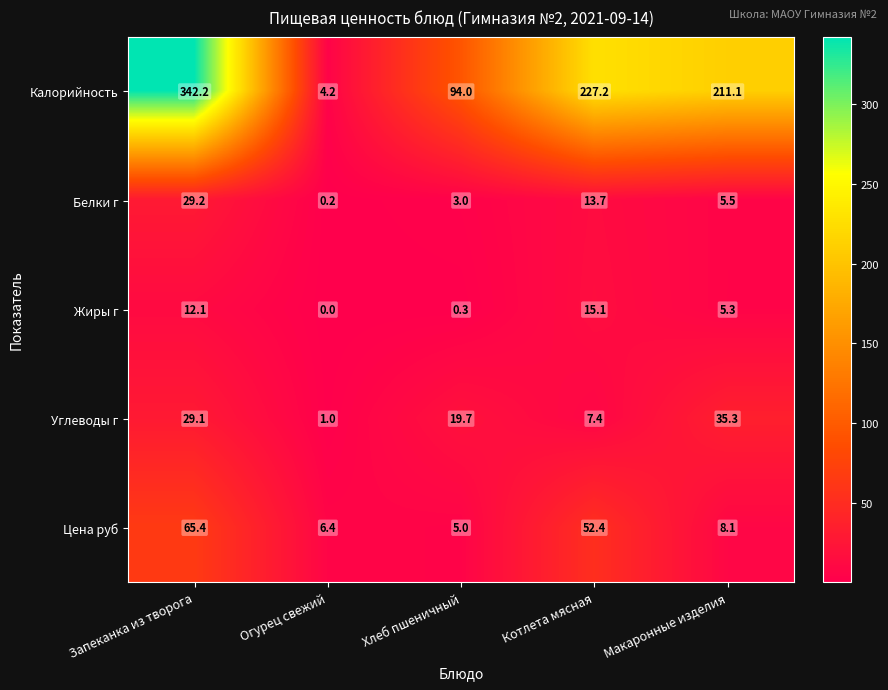

What is the sum of the Жиры г values at Запеканка из творога and Макаронные изделия?

17.4